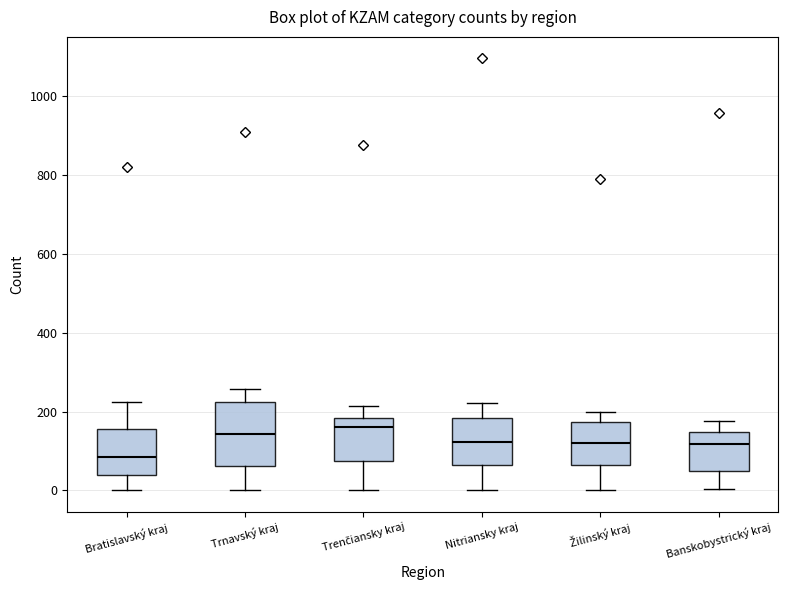

Where is the upper edge of the box for Trnavský kraj on the y-axis? The values are not printed on the chart, so give them approximately, as read against the axis.

220